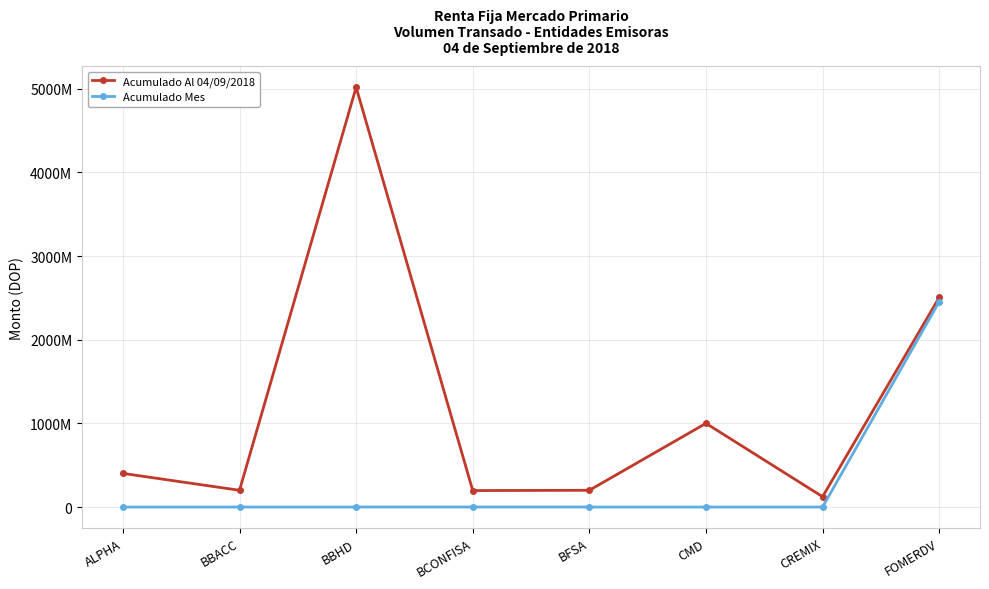

Is this an area chart (filled region under the line)?

No